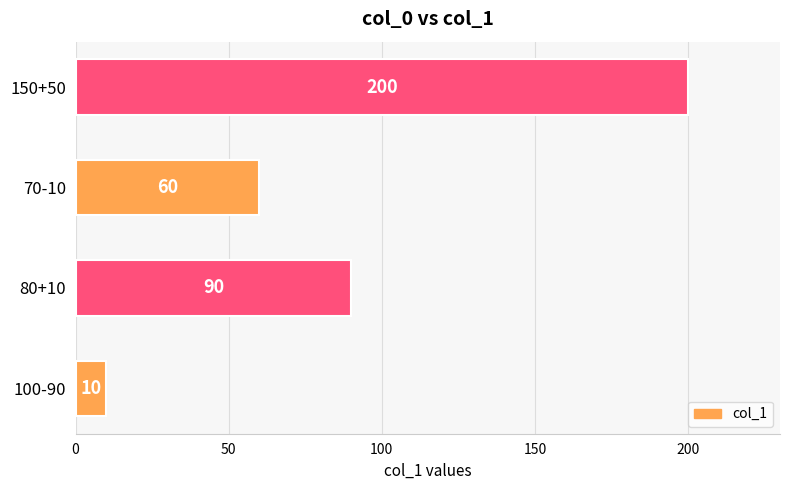

What is the maximum value shown in the chart?

200